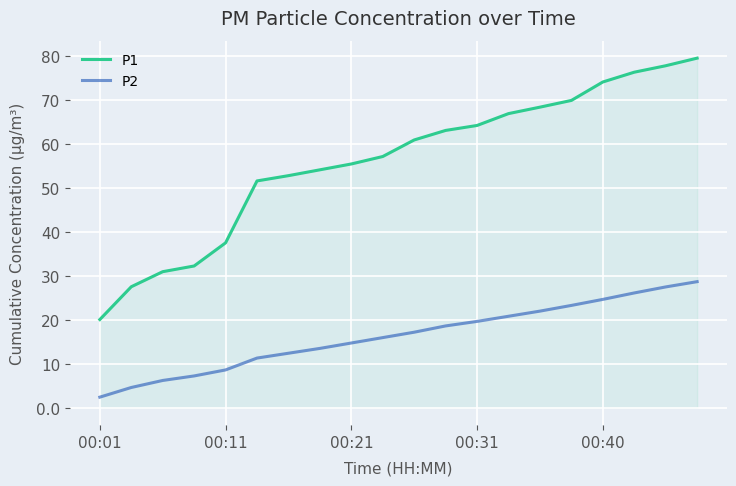

True or false: P1 and P2 intersect in this chart.

False